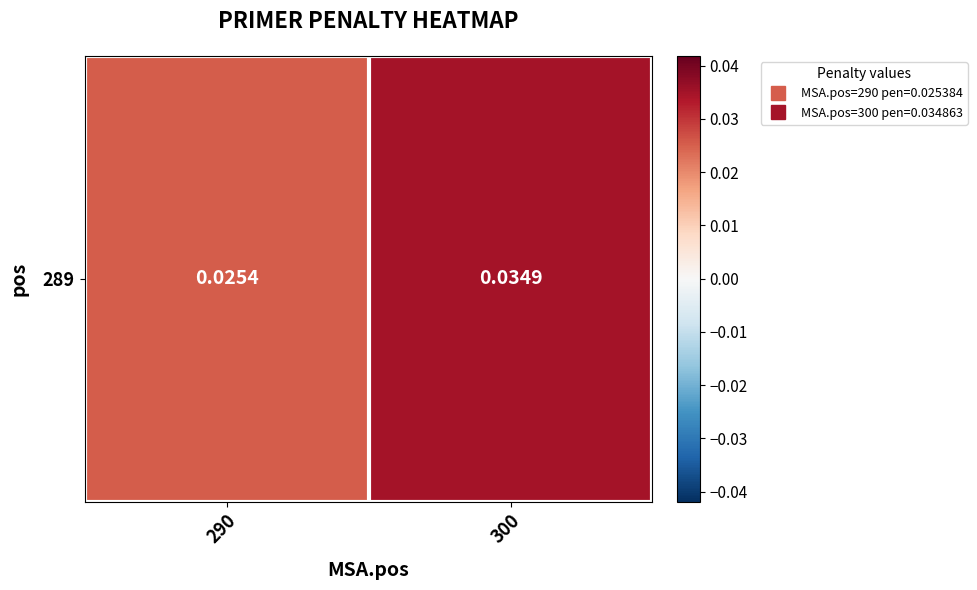

At which category does the chart reach its peak across all series?

300